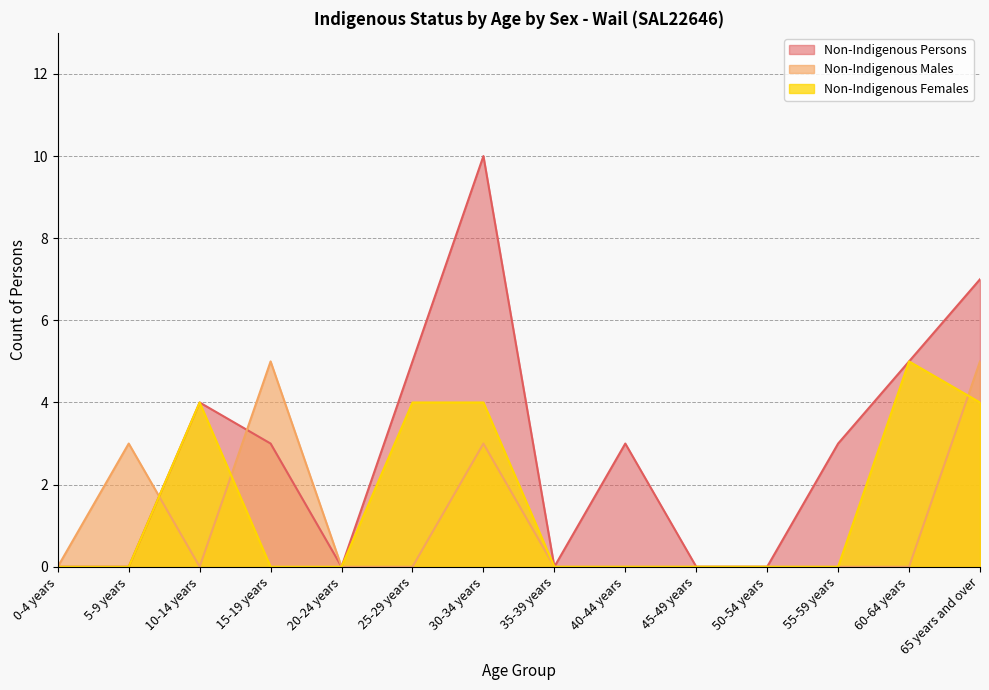

The value of Non-Indigenous Males at 65 years and over is 5. True or false?

True